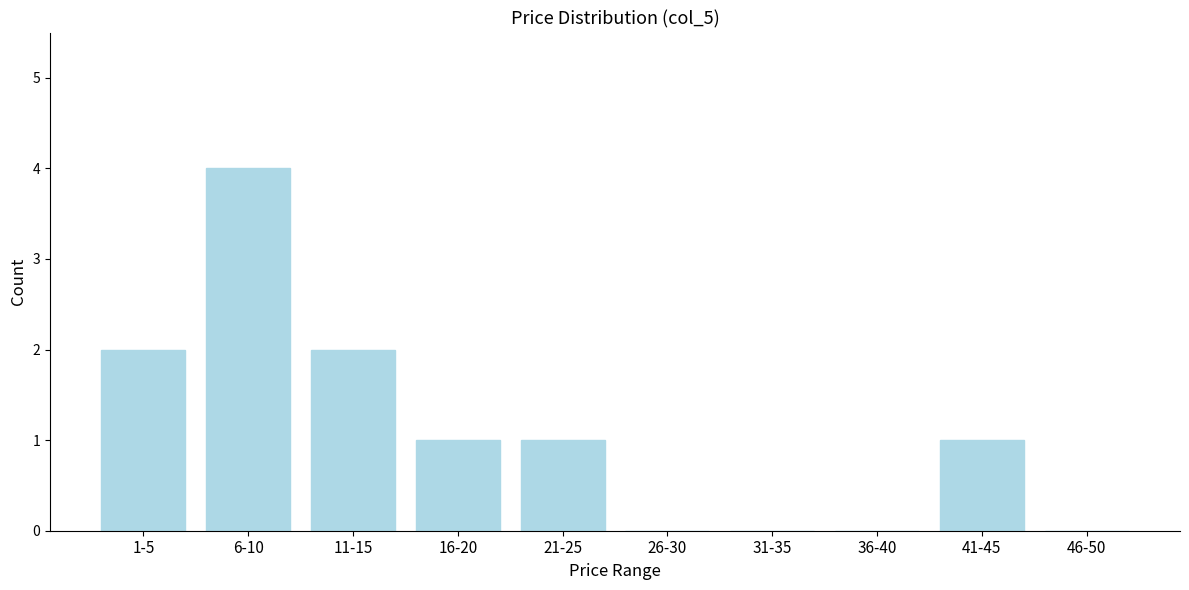

Reading left to right, transcribe all the data shown in this chart.

1-5=2	6-10=4	11-15=2	16-20=1	21-25=1	26-30=0	31-35=0	36-40=0	41-45=1	46-50=0